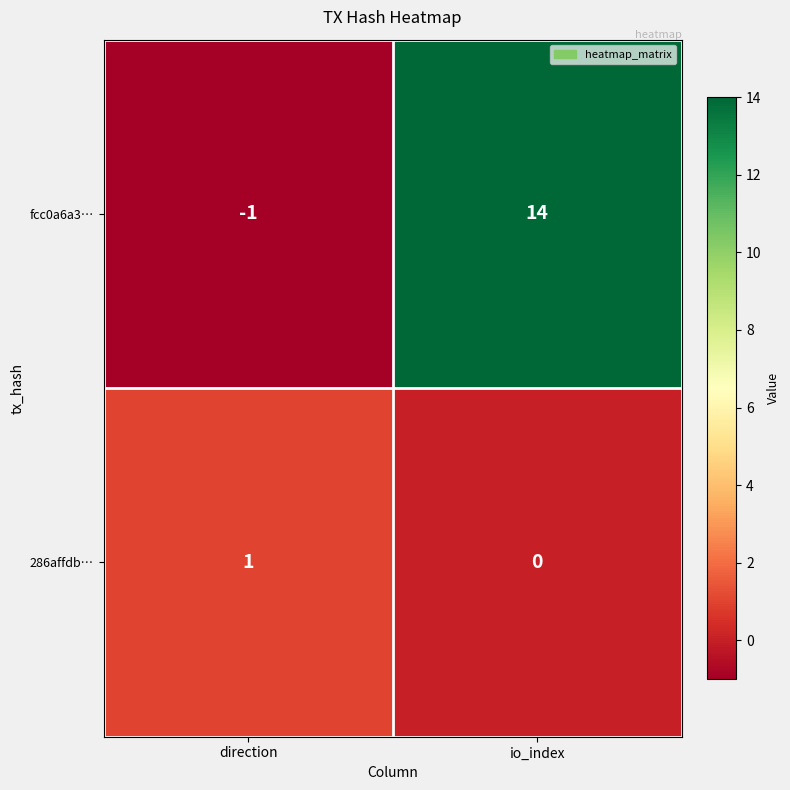

What is the smallest value displayed?

-1